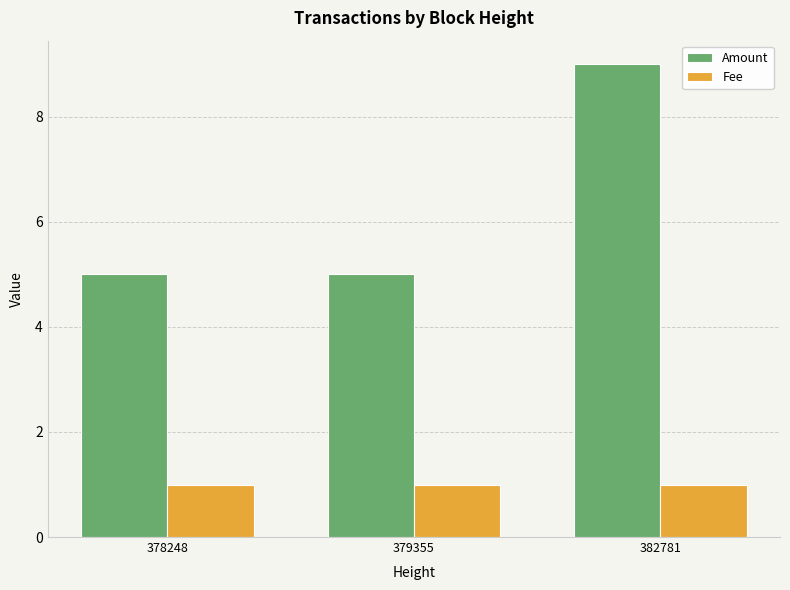

True or false: Fee has a value of 2 at 382781.

False